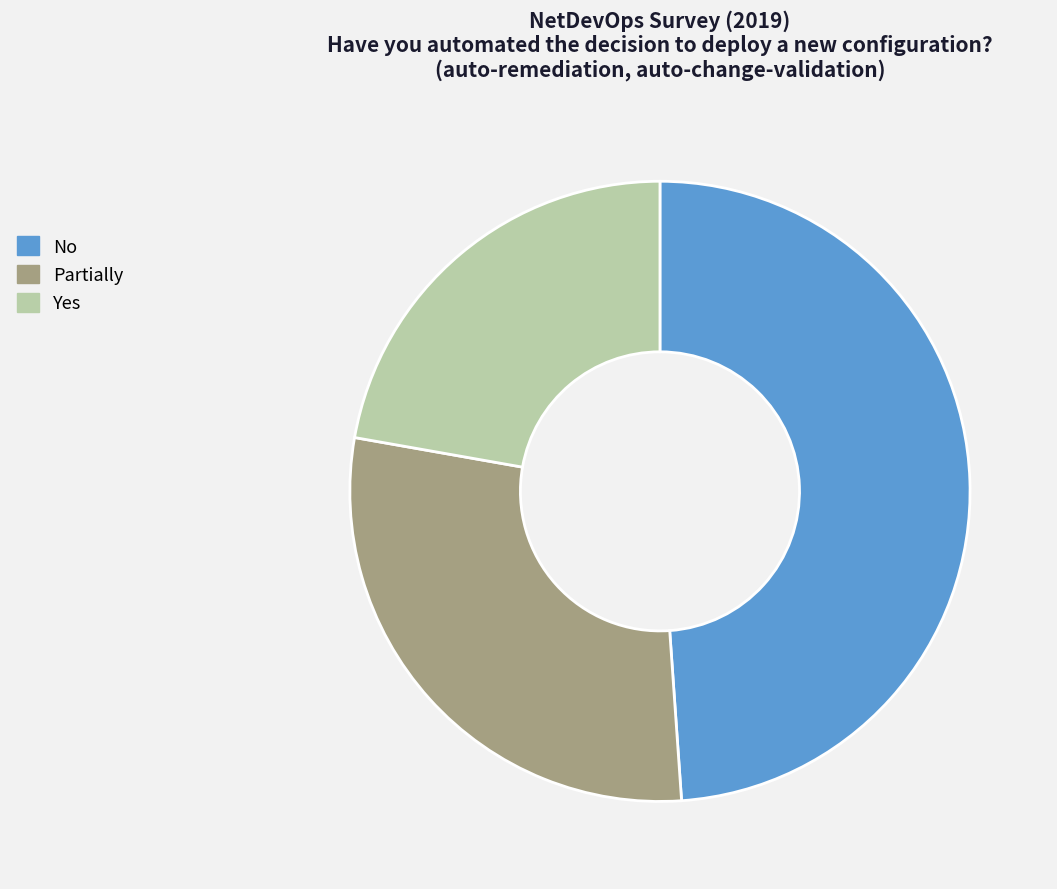

Is the sum of Yes and Partially greater than half?

Yes